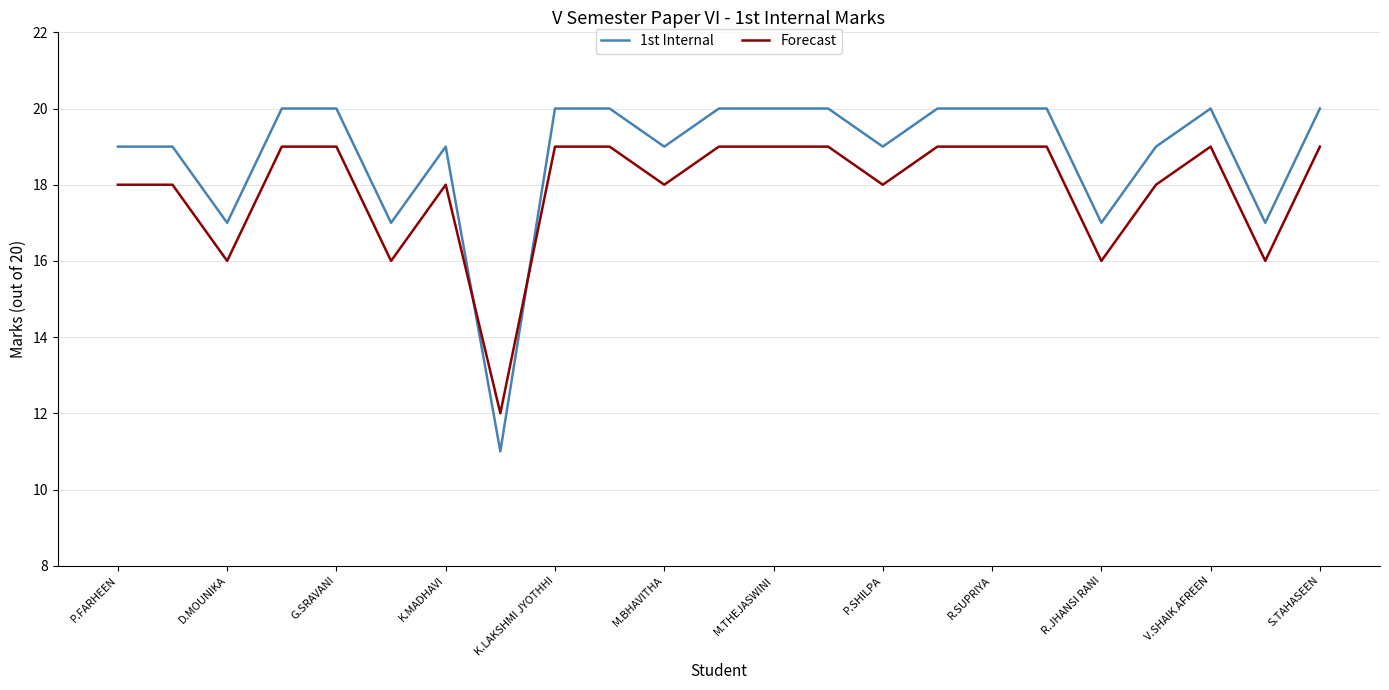

Rank the series by their maximum value, from lowest to highest.

Forecast, 1st Internal